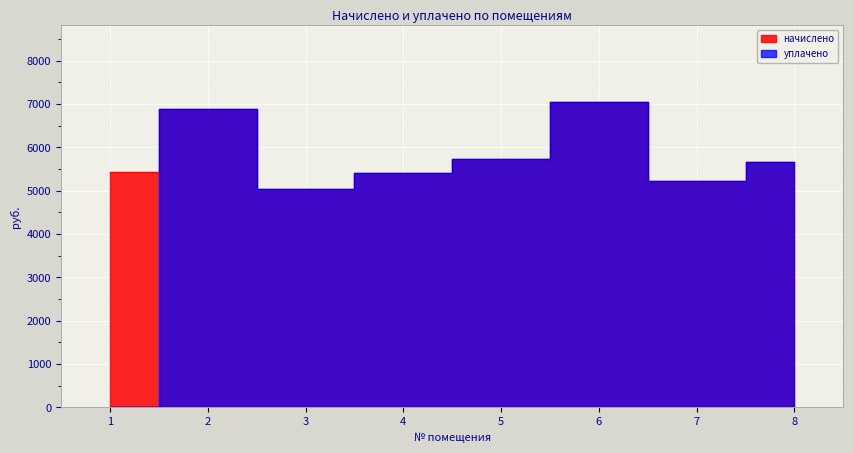

Which category has the highest value in the уплачено series?

6